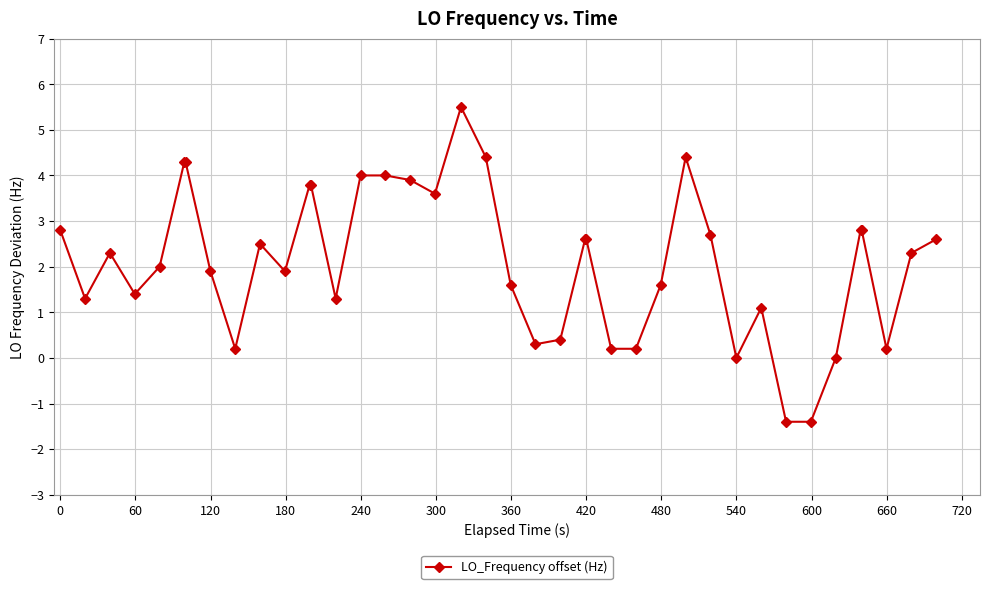

True or false: the data has more than 0 interior local peaks.

True